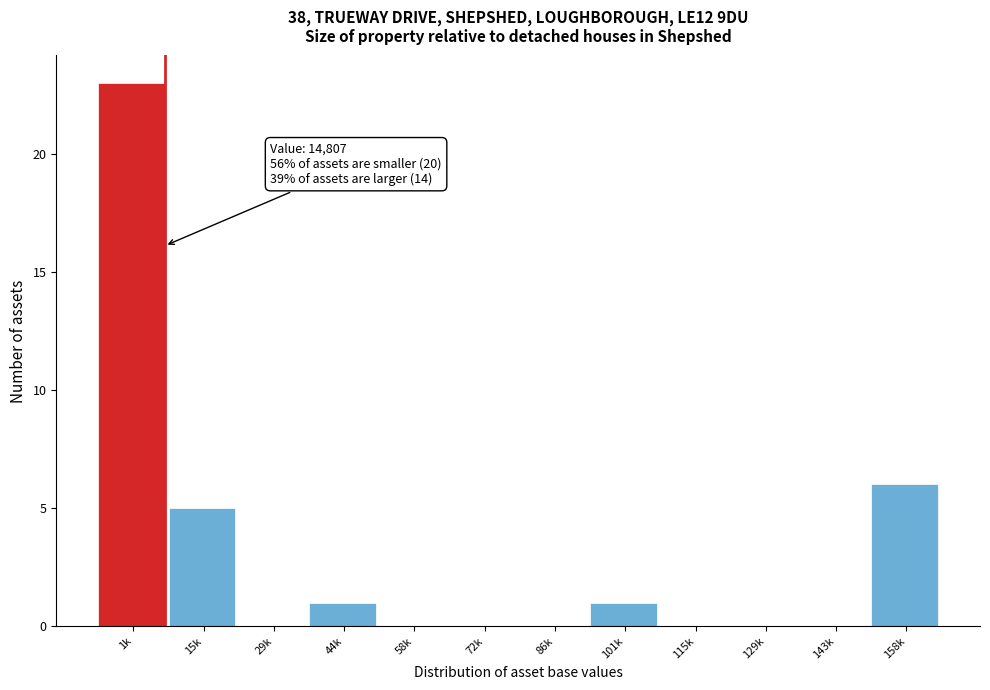

Reading left to right, transcribe all the data shown in this chart.

1k=23	15k=5	29k=0	44k=1	58k=0	72k=0	86k=0	101k=1	115k=0	129k=0	143k=0	158k=6